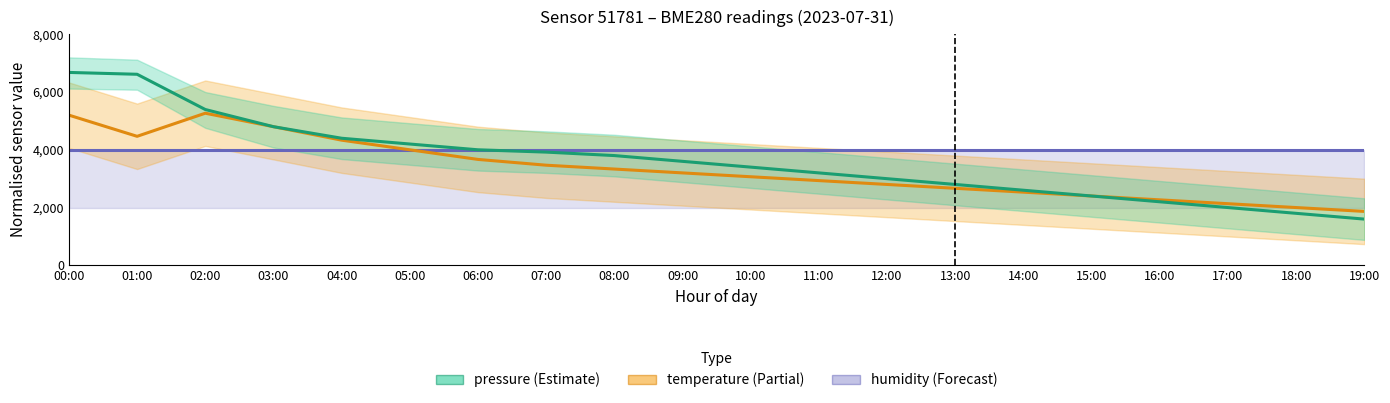

At which label is pressure closest to 4139?

05:00